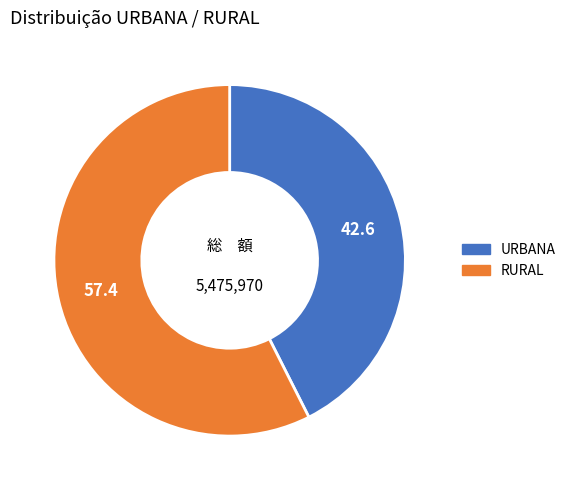

Does any single category account for the majority?

Yes